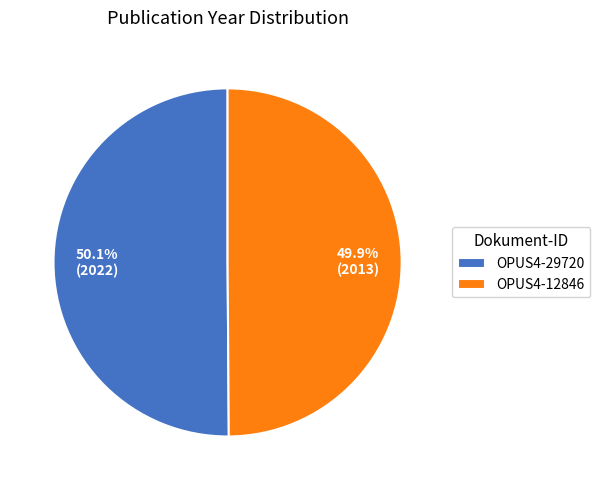

Is there a majority slice in this chart?

Yes